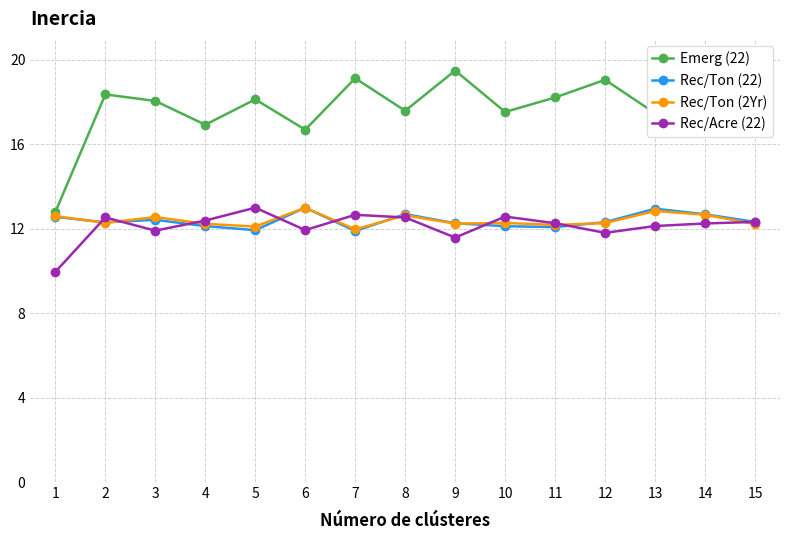

Where is the first local minimum for Emerg (22)?

4